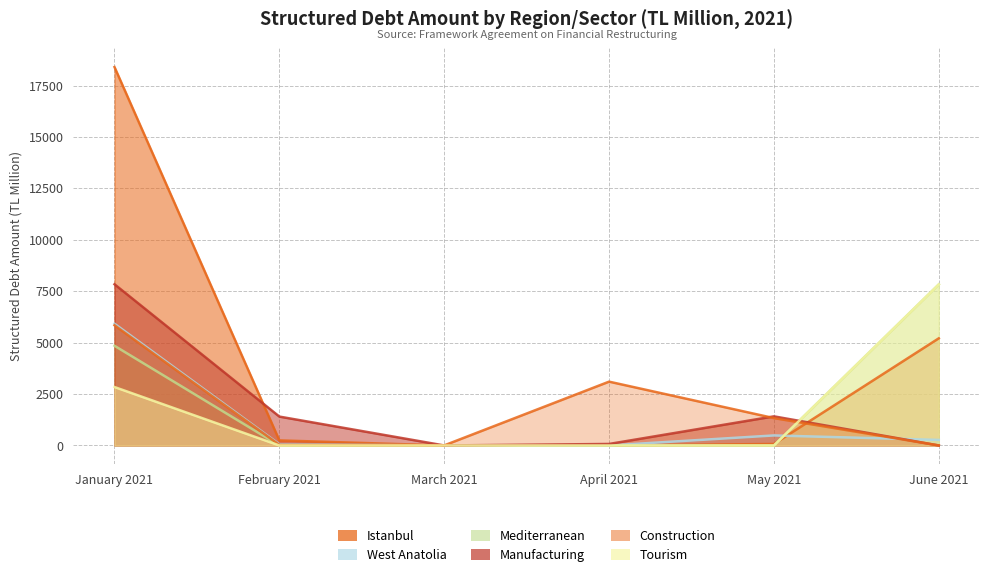

What is the label of the 4th point from the right?

March 2021